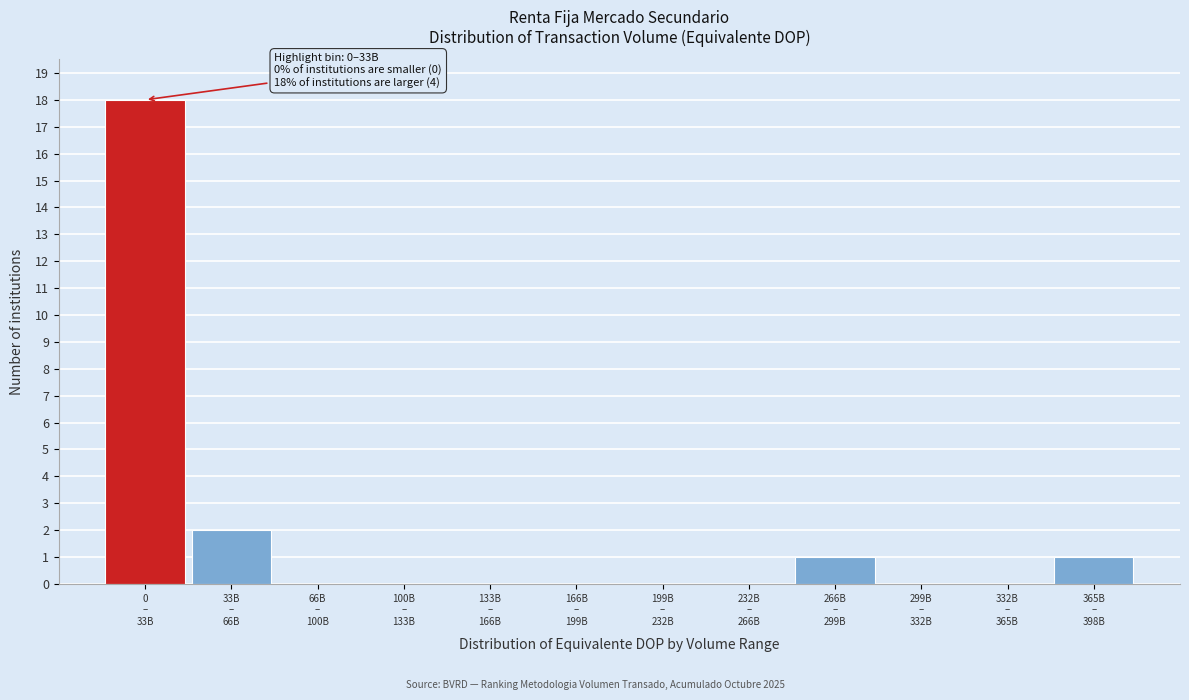

What is the sum of all values?

22